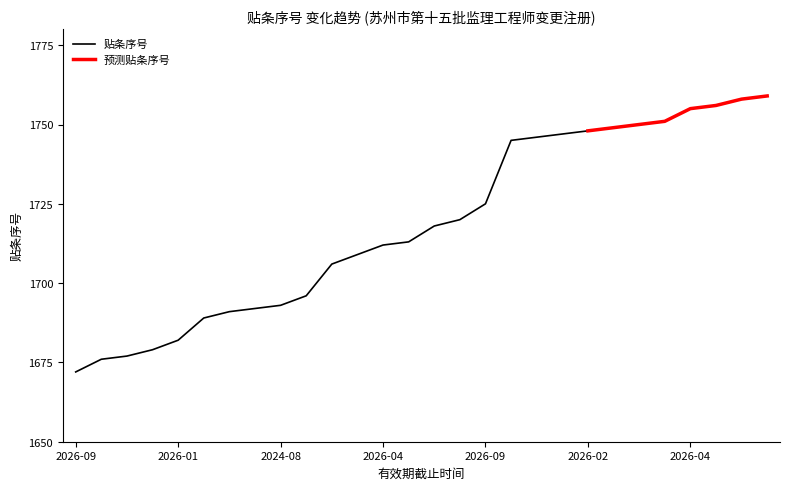

What is the greatest value displayed?

1759